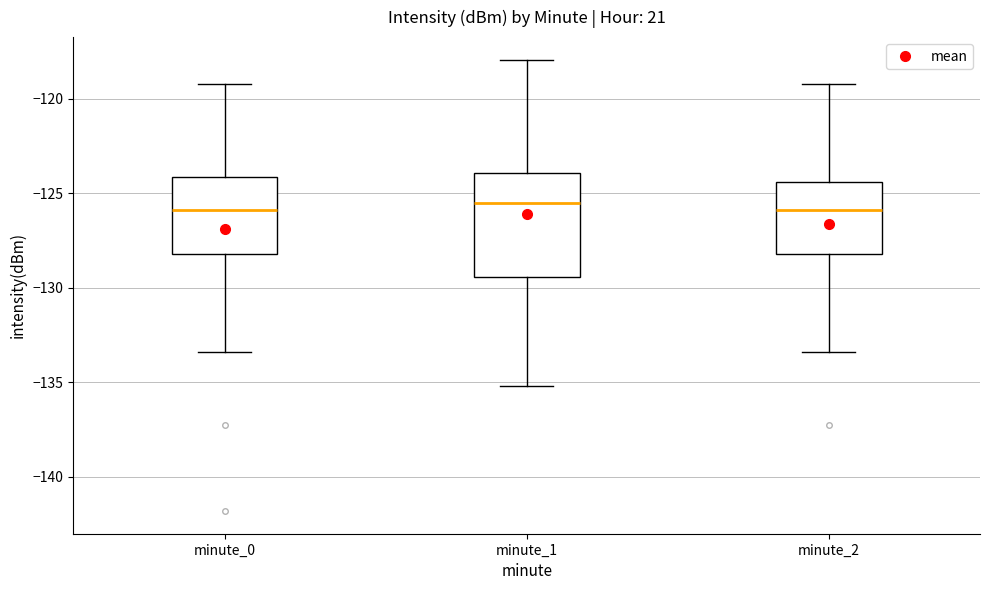

Where does the median line of the box for minute_0 sit on the y-axis? The values are not printed on the chart, so give them approximately, as read against the axis.

-126.0